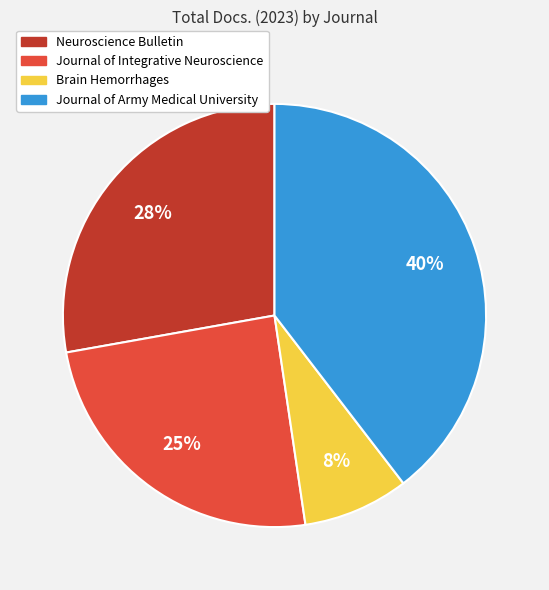

Does Journal of Army Medical University represent more than half of the total?

No